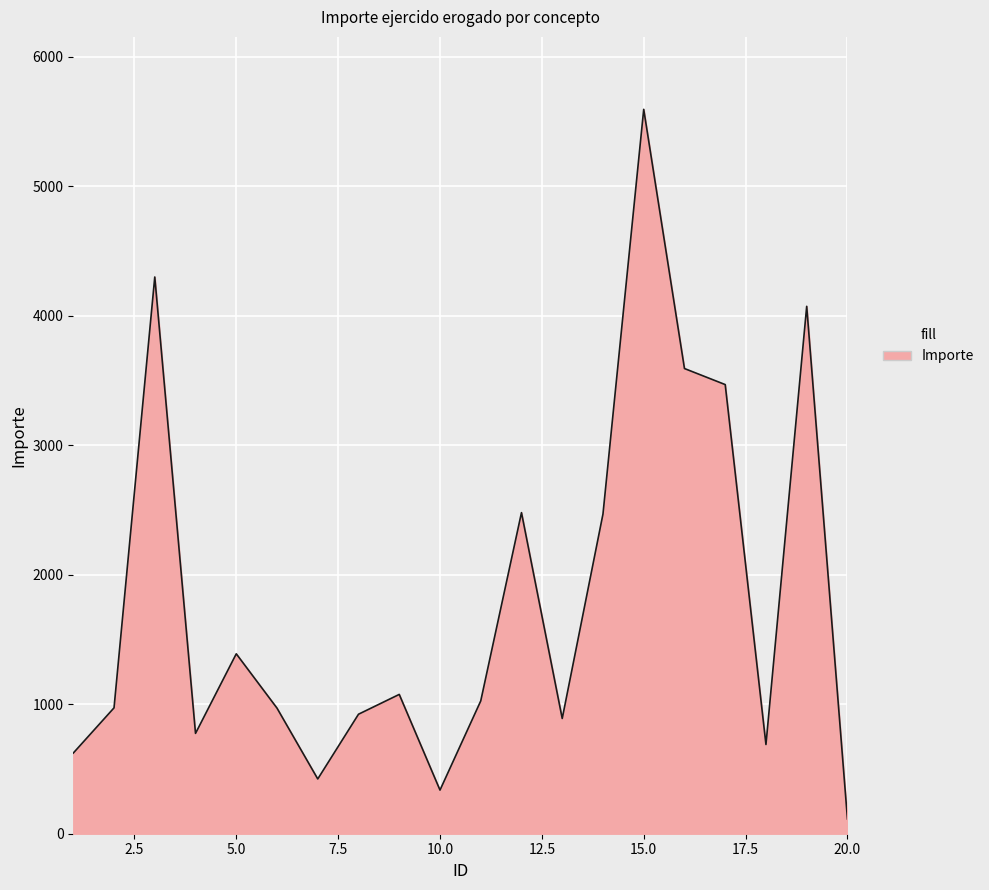

What is the difference between the maximum and minimum values?

5481.0